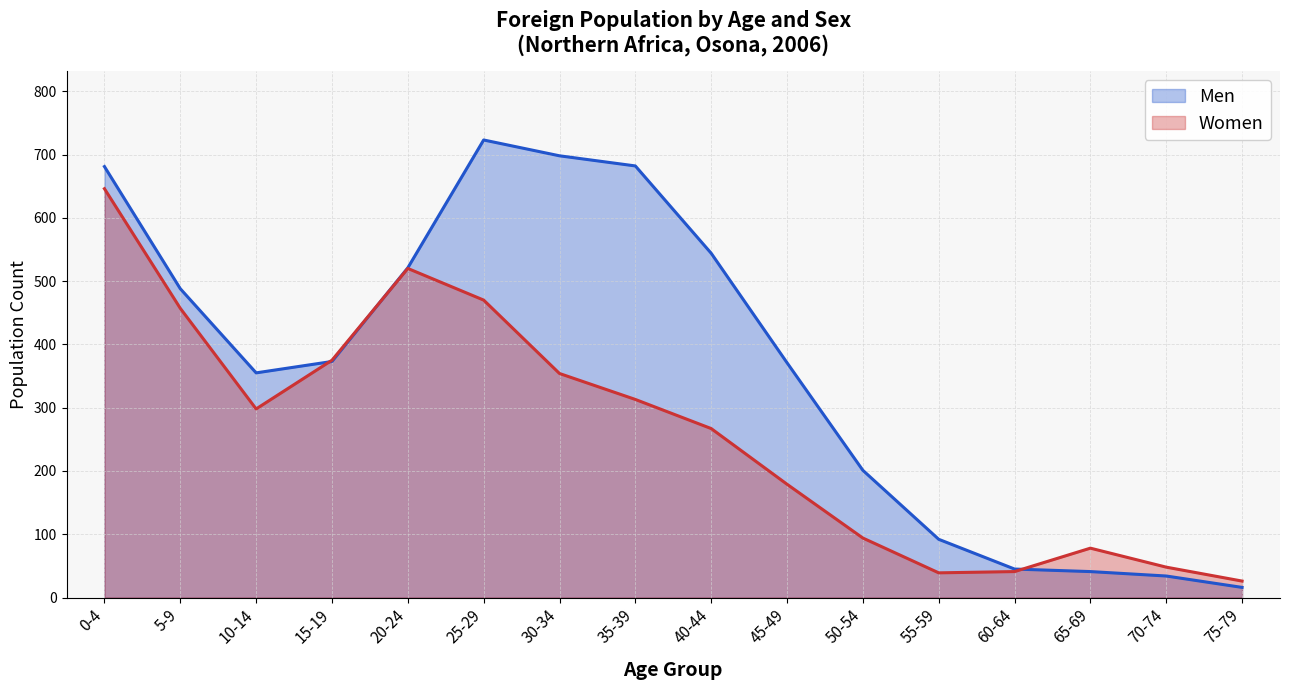

What is the label of the 3rd point from the left?

10-14